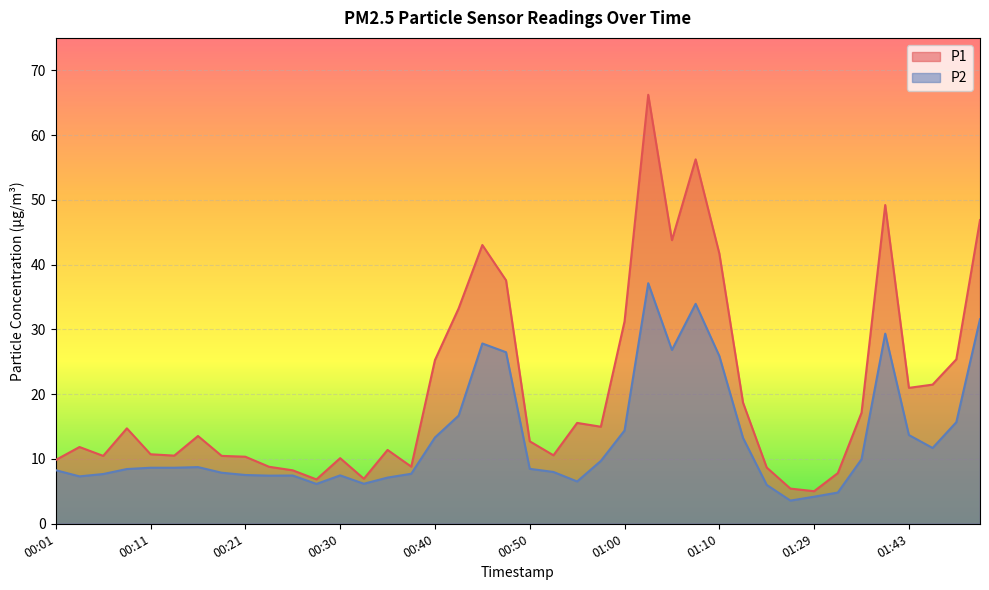

What is the smallest value displayed?

3.6